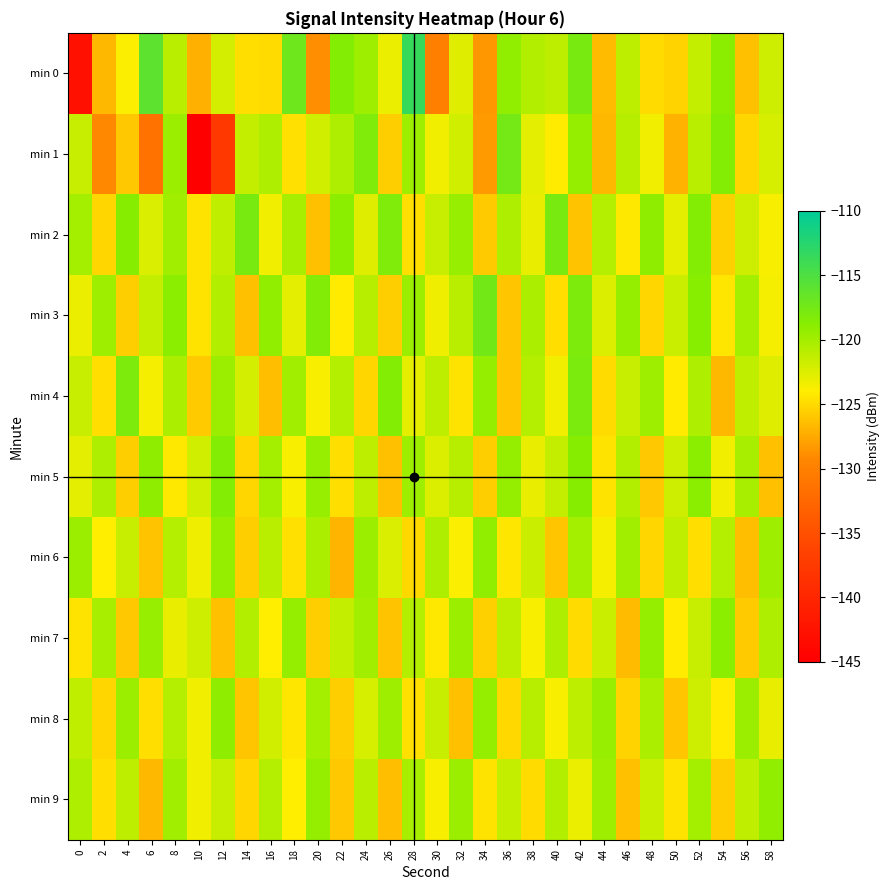

At which category is the sum across all series the highest?

52